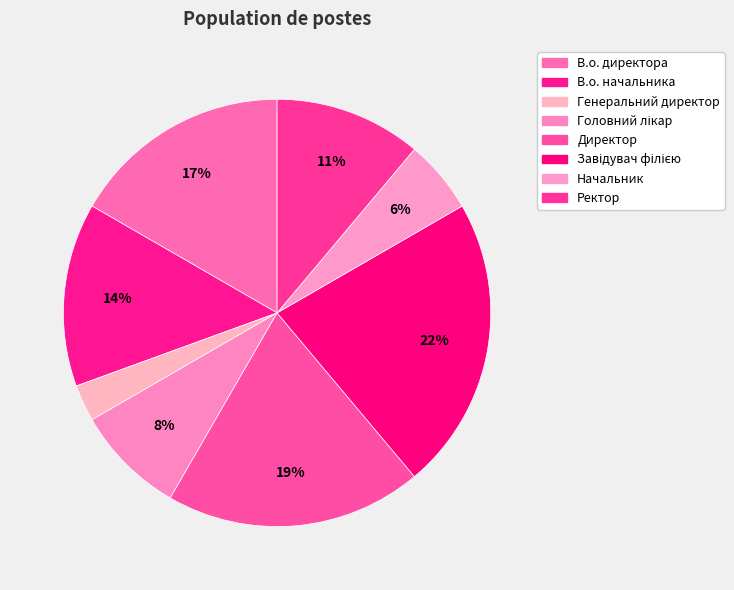

Which has a higher value, Головний лікар or Ректор?

Ректор